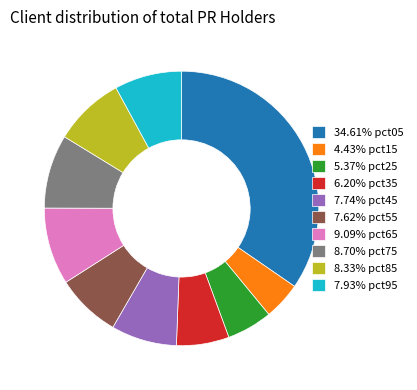

Does any single category account for the majority?

No